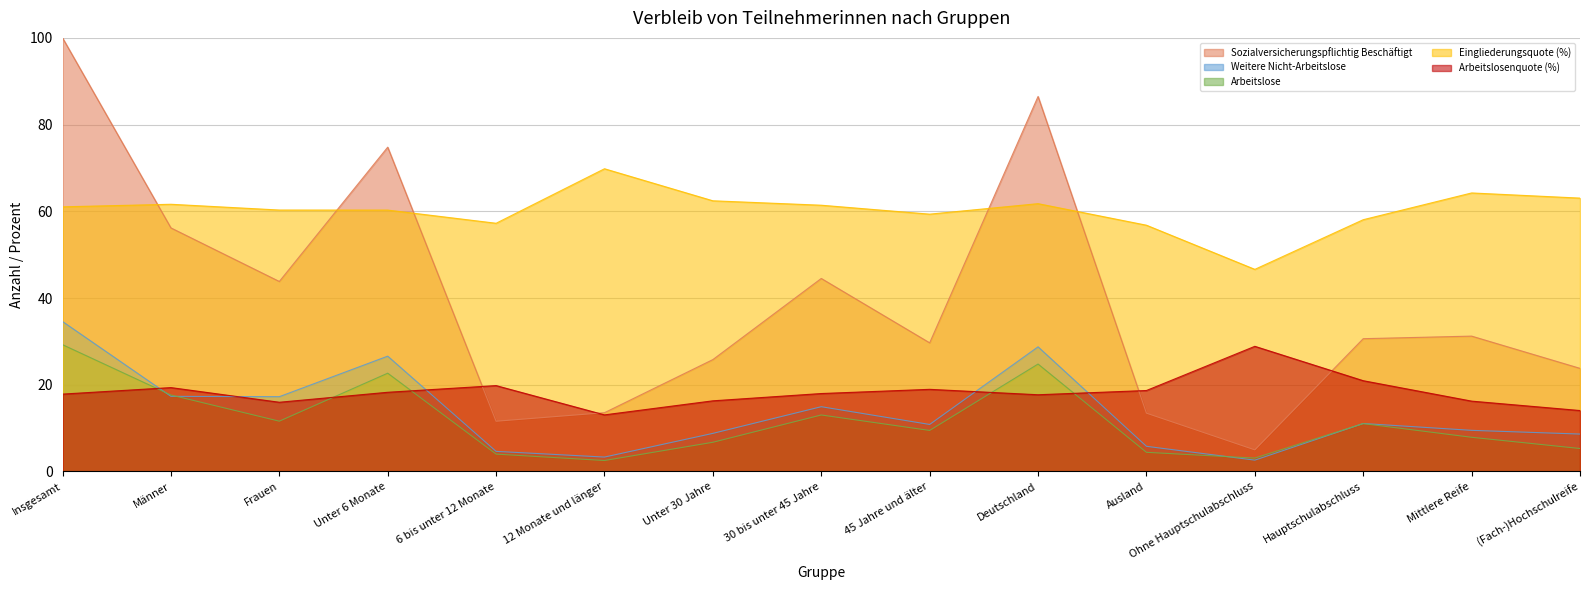

How many intersections are there between Arbeitslose and Arbeitslosenquote (%)?

5